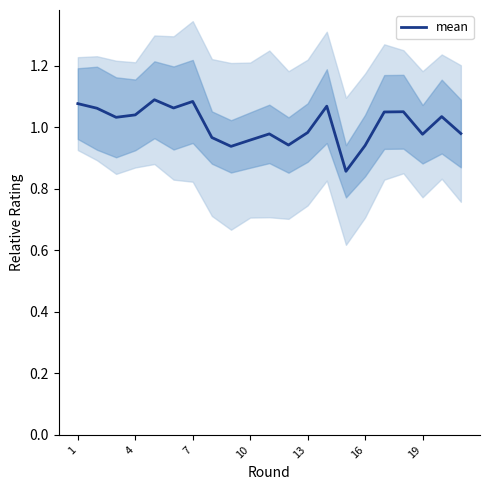

The value of mean at 16 is 1.3. True or false?

False